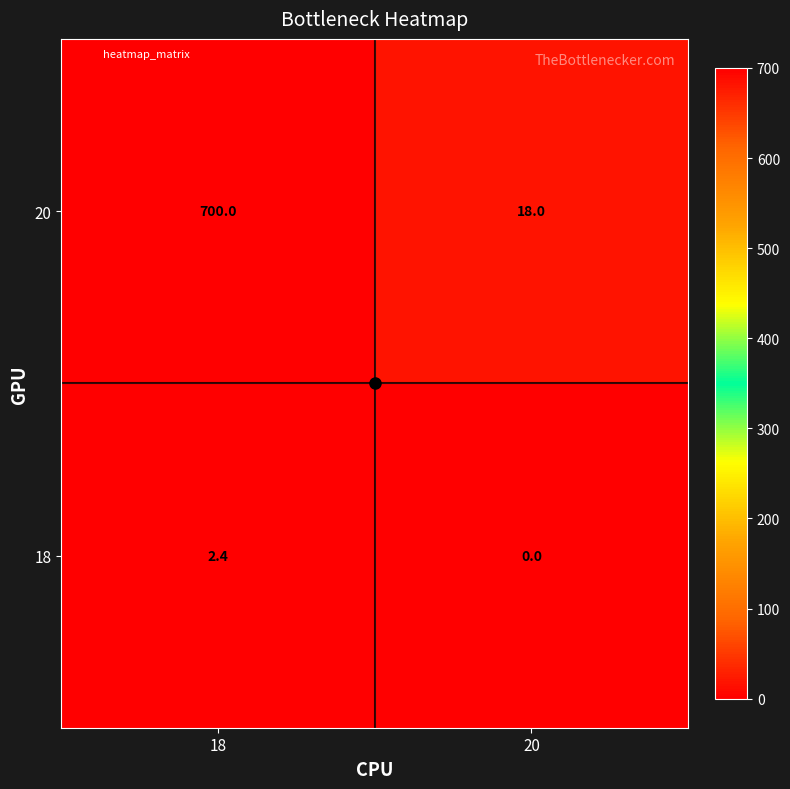

What is the average value of the 18 series?

1.2